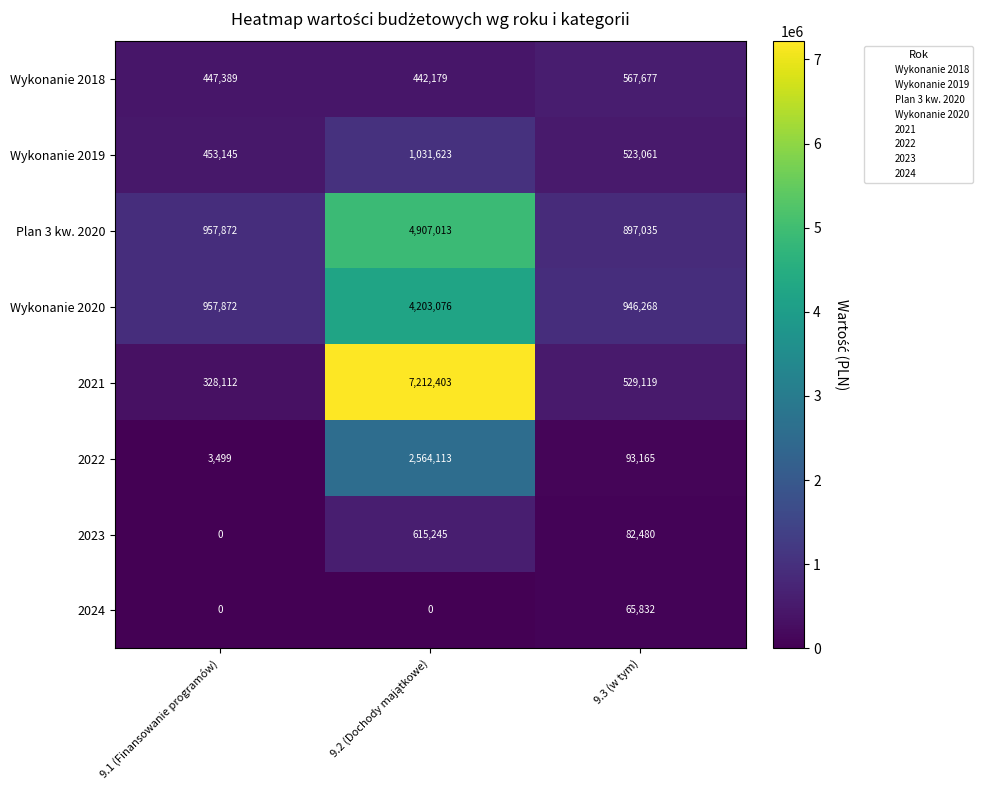

Between 9.1 (Finansowanie programów) and 9.3 (w tym), which series saw the biggest shift?

2021